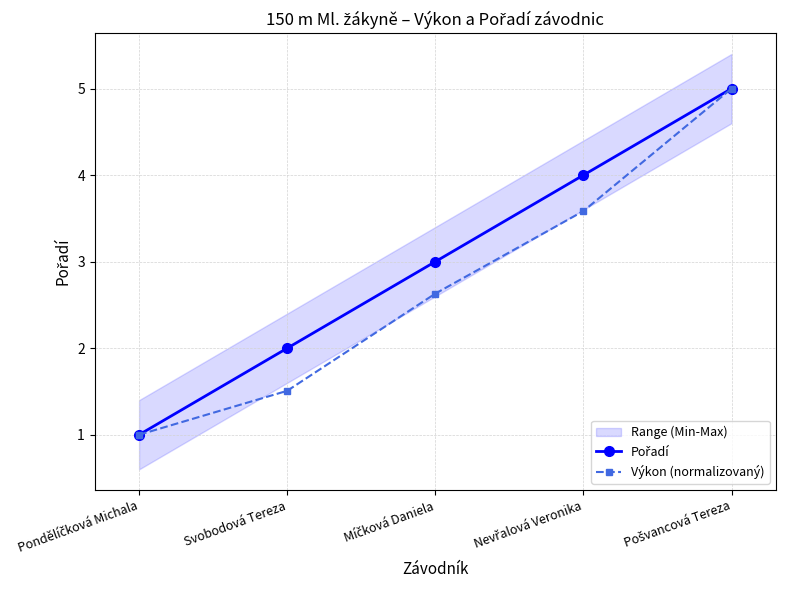

Reading left to right, list all the values displayed in this chart.

Pořadí: 1.0	2.0	3.0	4.0	5.0
Výkon (normalizovaný): 1.0	1.5	2.6	3.6	5.0